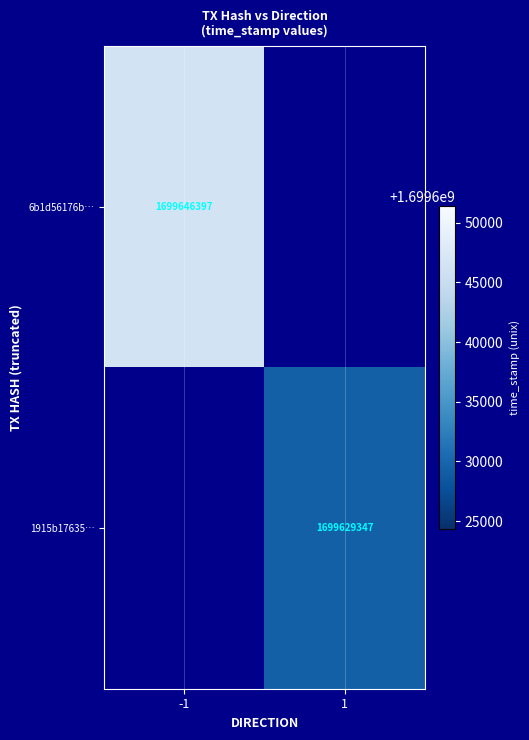

Which category has the highest value across all series?

-1